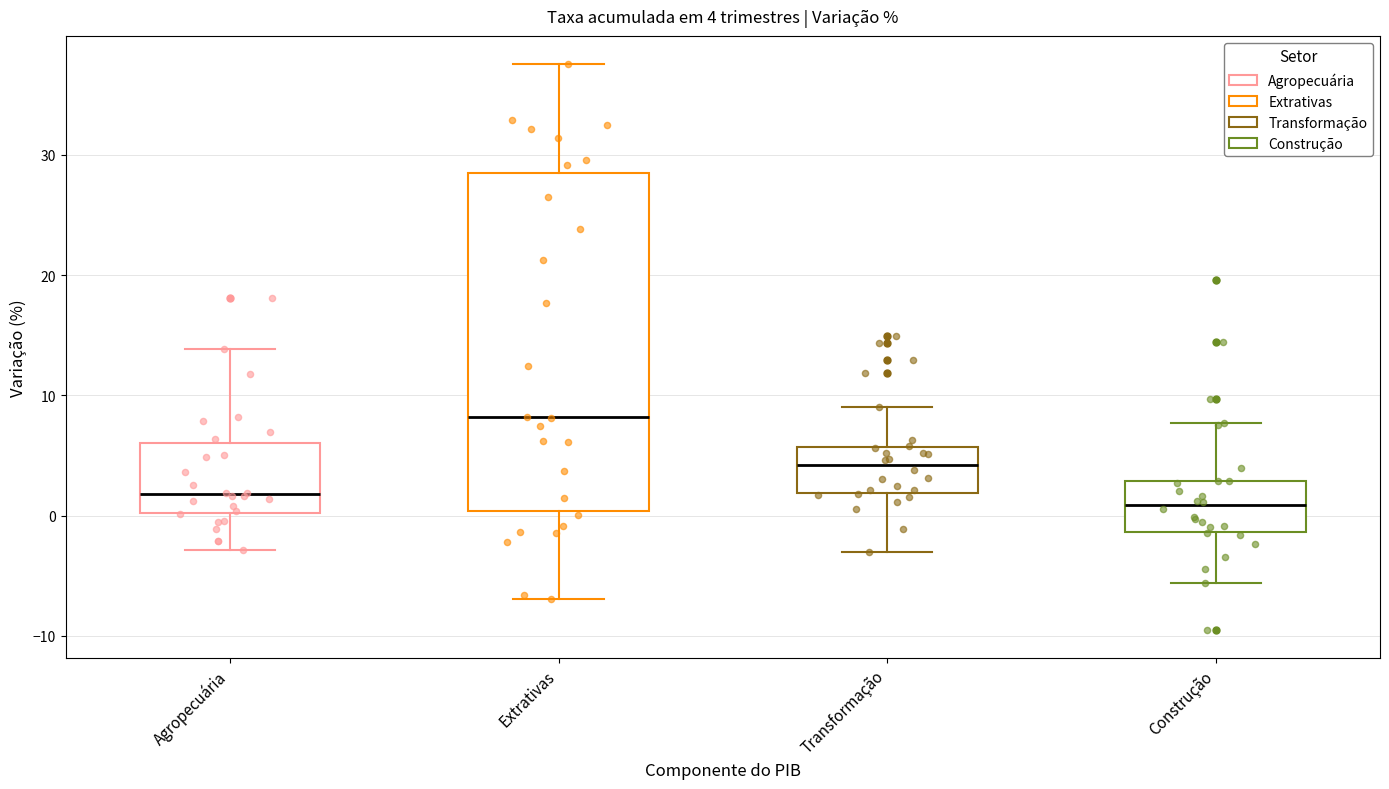

Comparing the boxes themselves (not the whiskers), which one is the tallest?

Extrativas